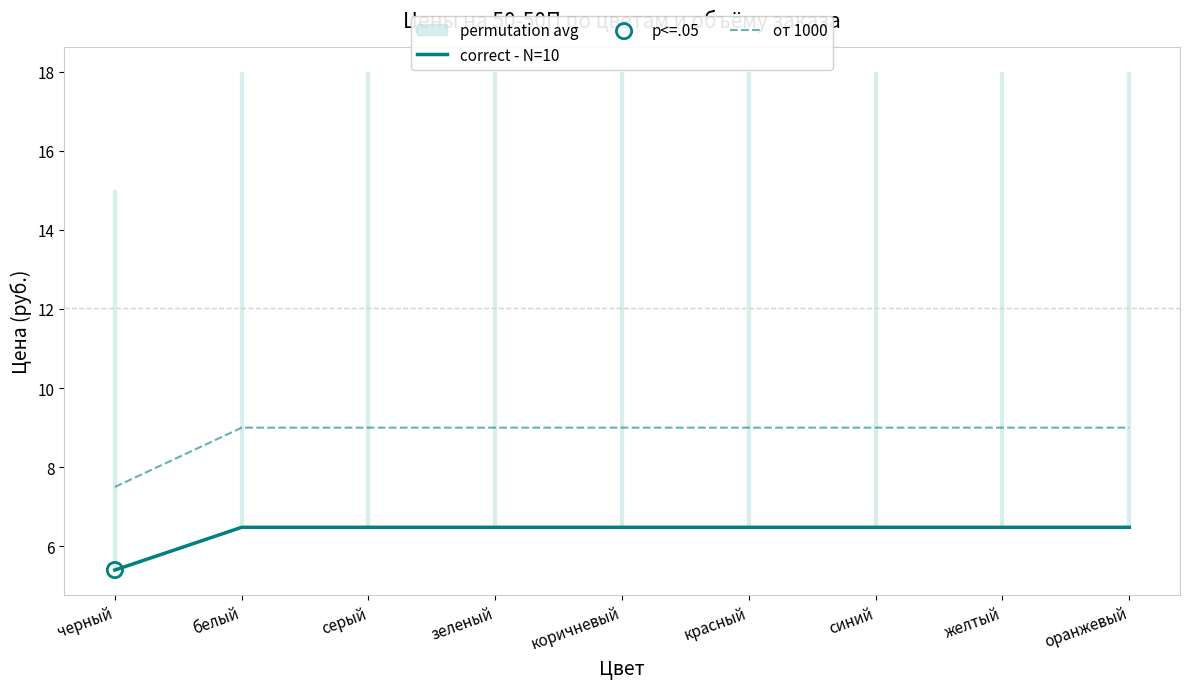

Which series contains the highest Y value?

от 1000